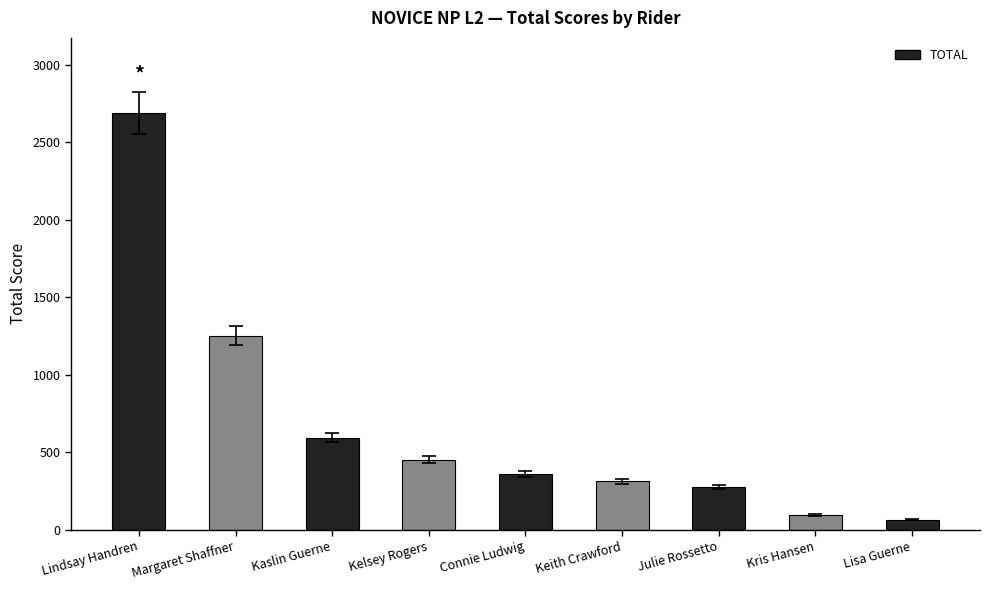

What is the change in value from Margaret Shaffner to Julie Rossetto?

-976.8